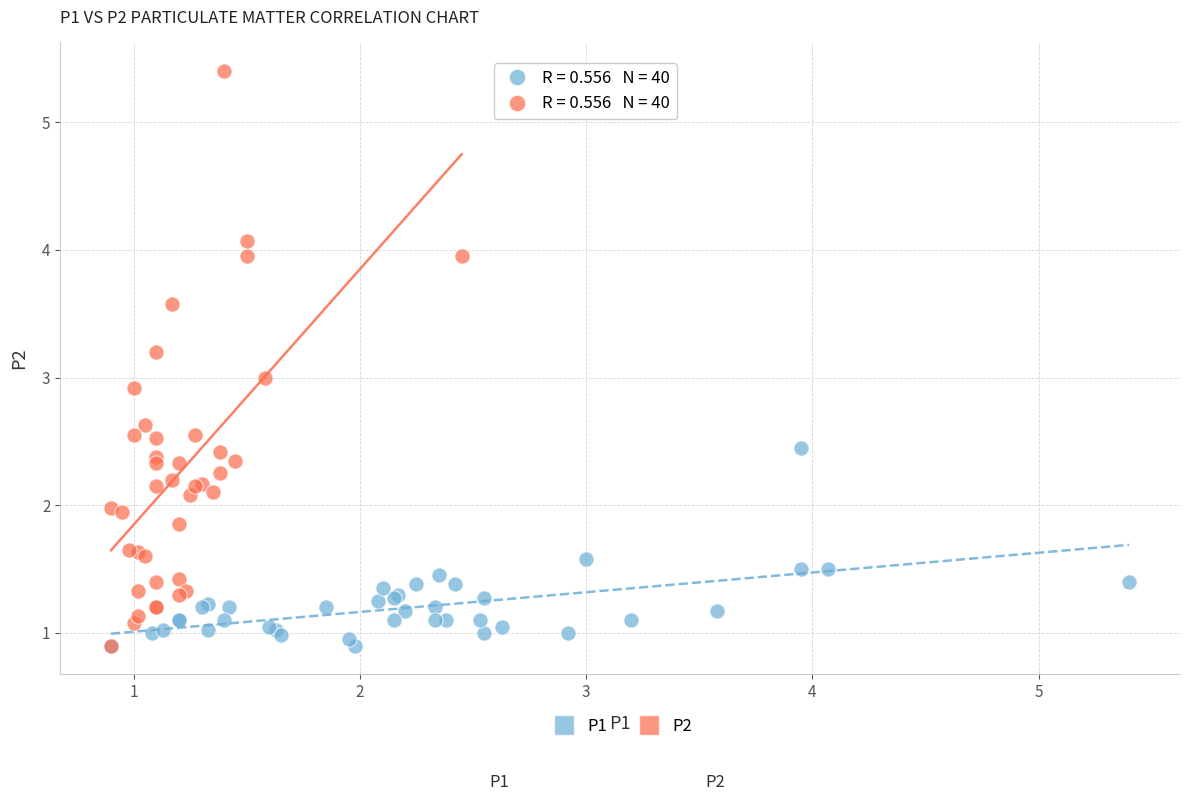

Which series has the largest Y range (max minus min)?

P2